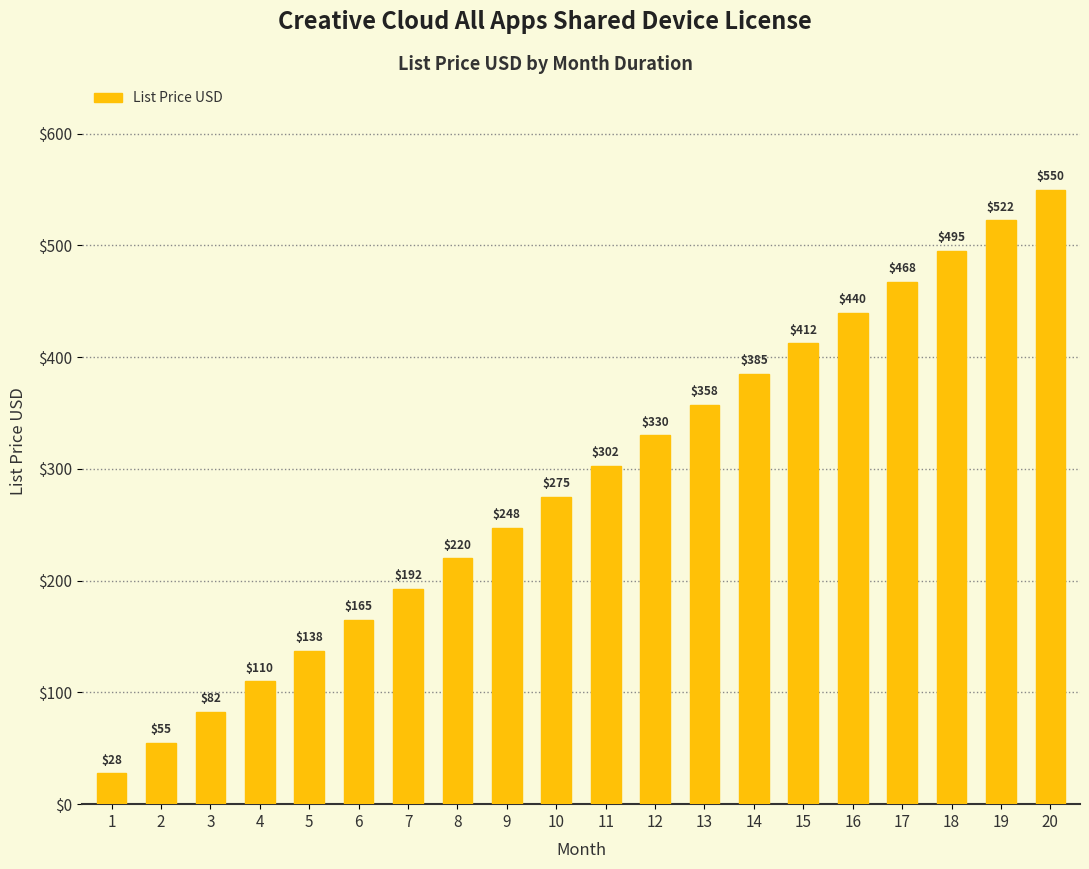

What is the difference between the values at 19 and 6?

357.5